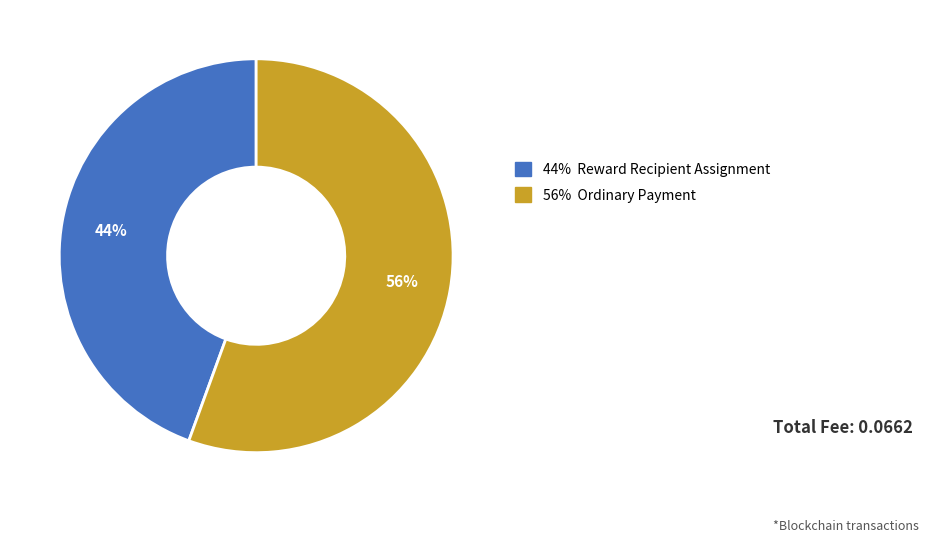

Is there a majority slice in this chart?

Yes